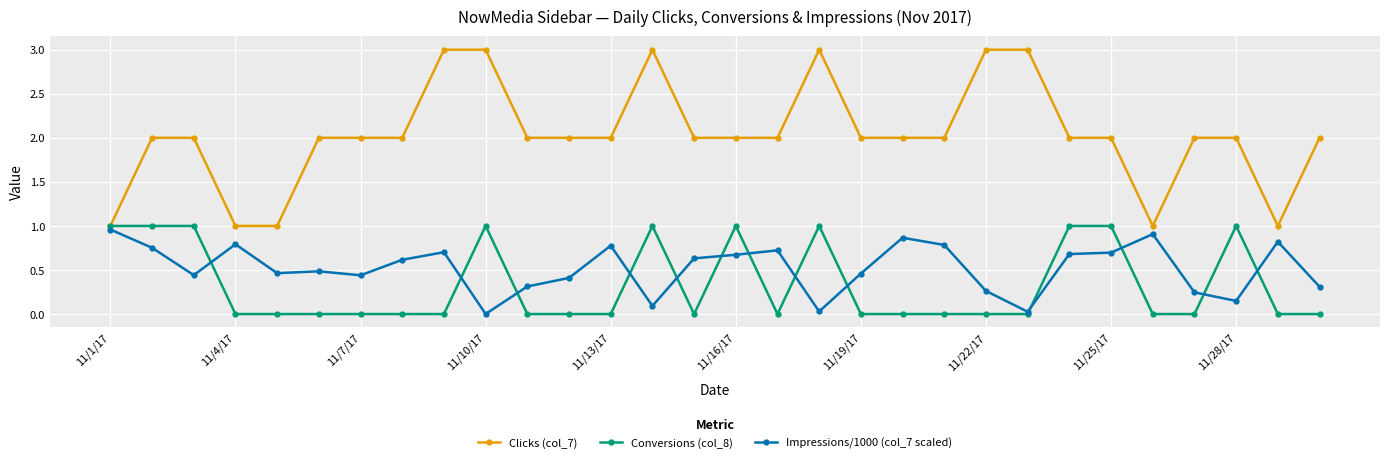

Which series has the largest total across all categories?

Clicks (col_7)